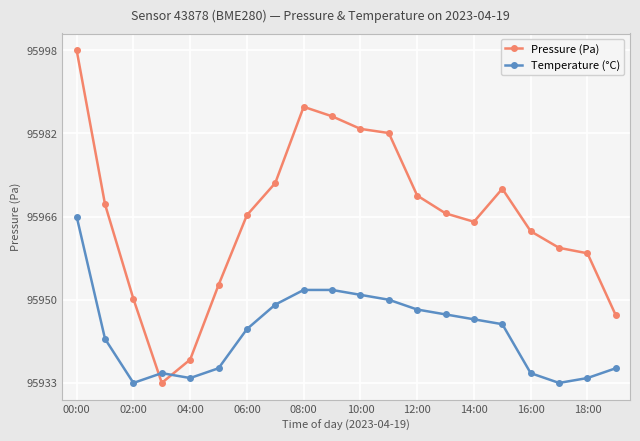

Rank the series by their average value, from lowest to highest.

Temperature (°C), Pressure (Pa)